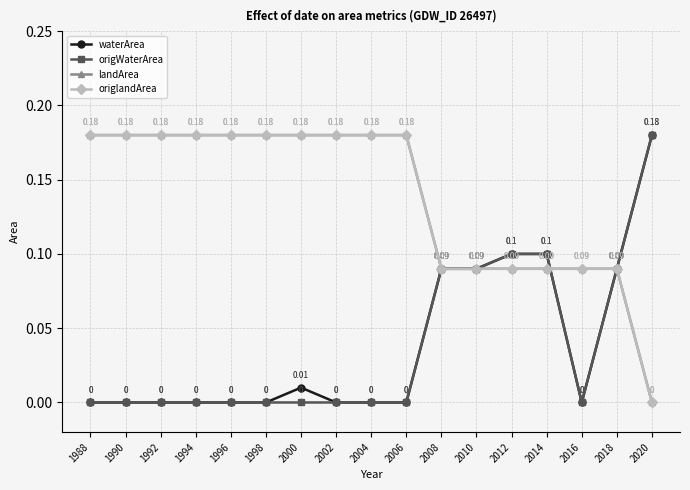

Is this an area chart (filled region under the line)?

No